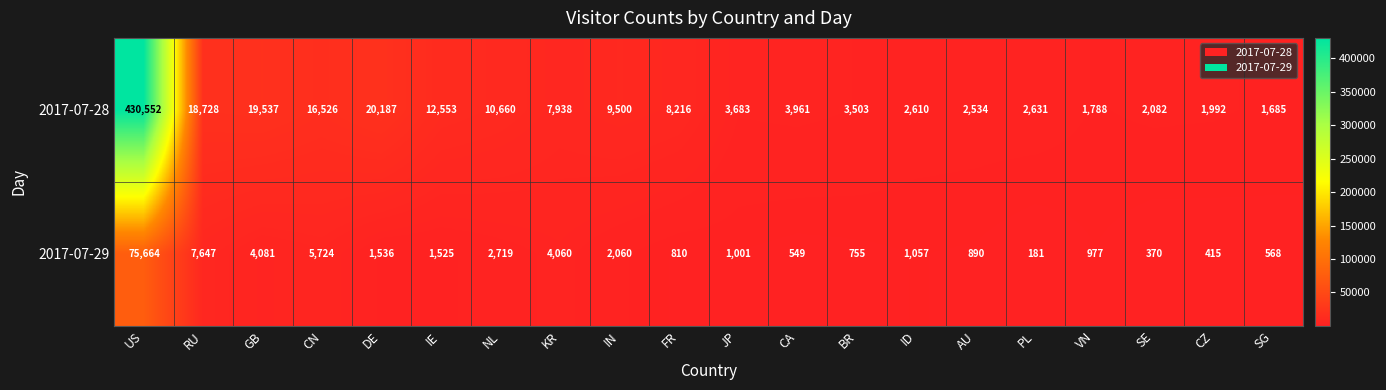

How many categories are shown in the chart?

20